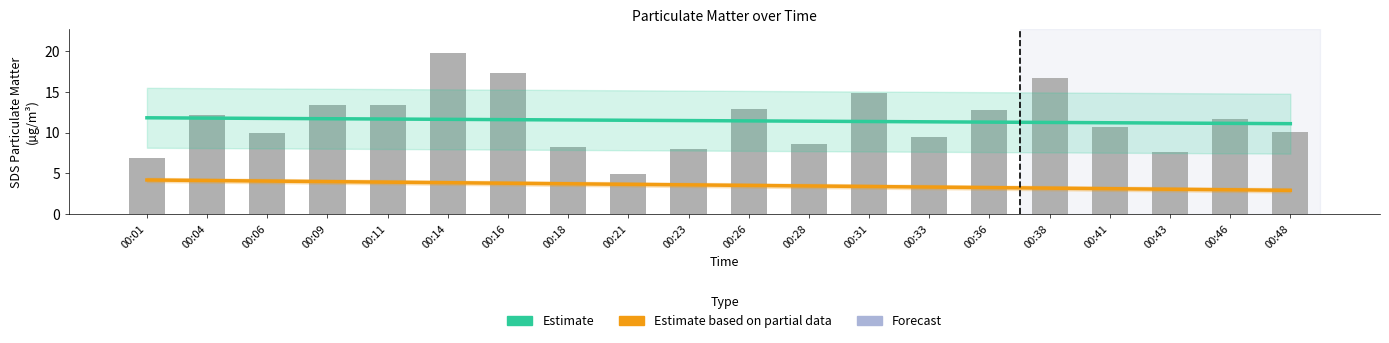

Does the chart contain stacked bars?

No